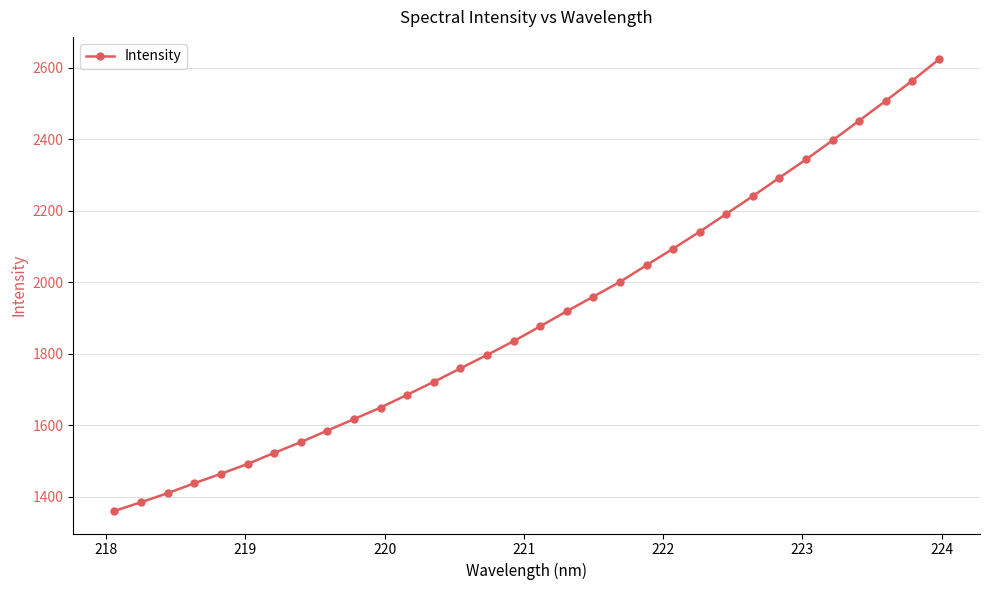

True or false: there are more than 2 points higher than both neighbors.

False